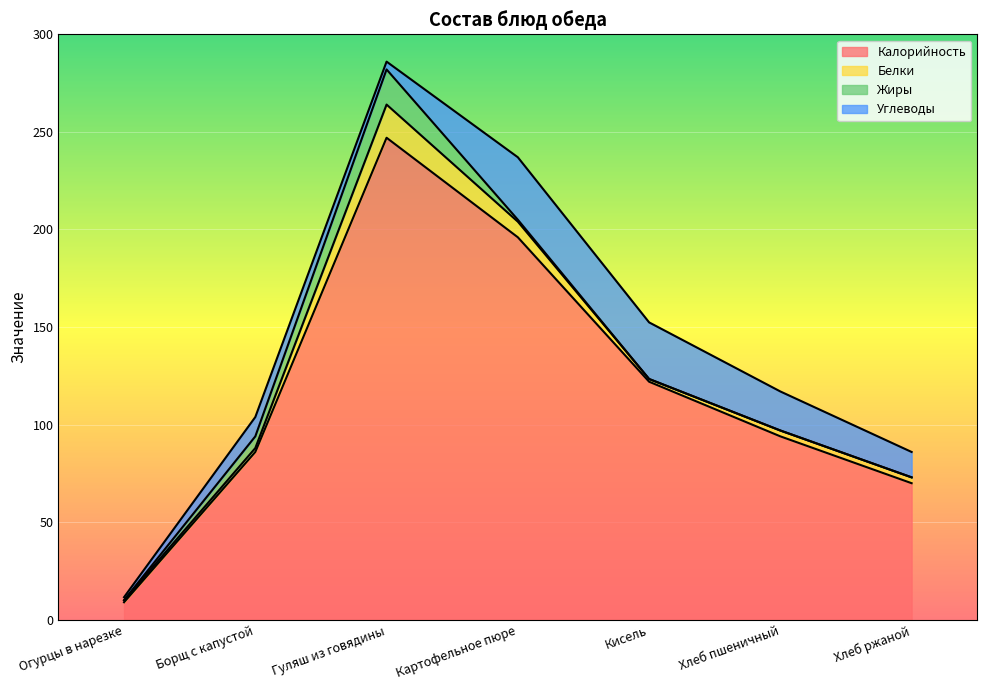

What are all the series names shown in the legend?

Калорийность, Белки, Жиры, Углеводы